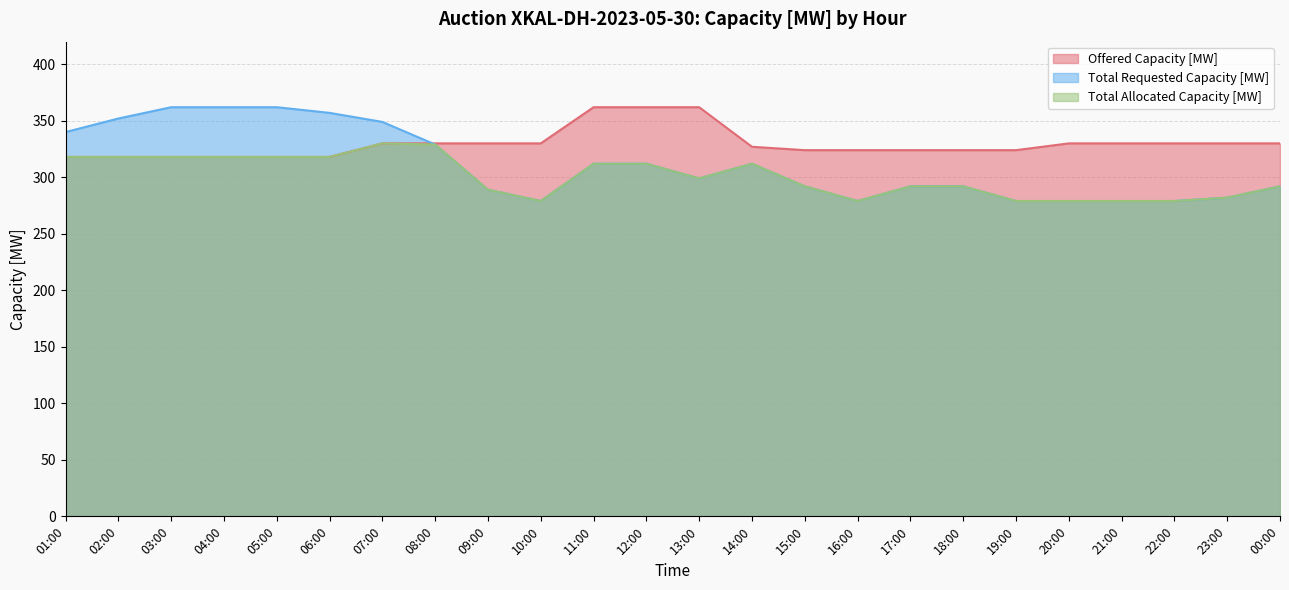

True or false: Offered Capacity [MW] has more than 1 points higher than both neighbors.

False